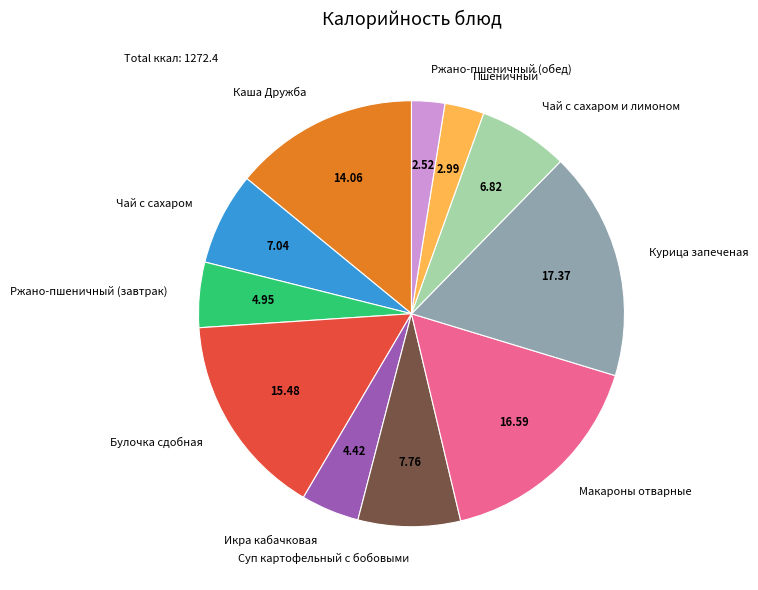

Count the number of slices in the pie.

11